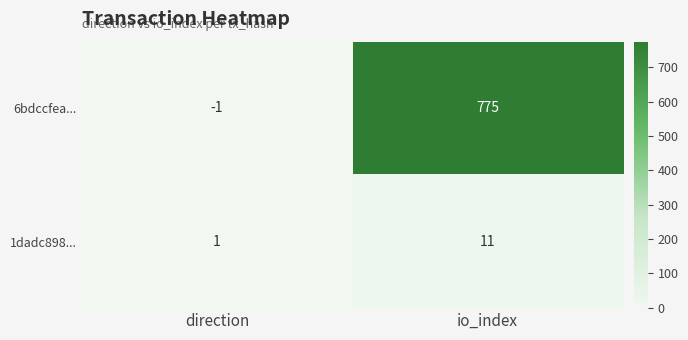

Reading left to right, extract all data points from this chart.

6bdccfea...: -1	775
1dadc898...: 1	11